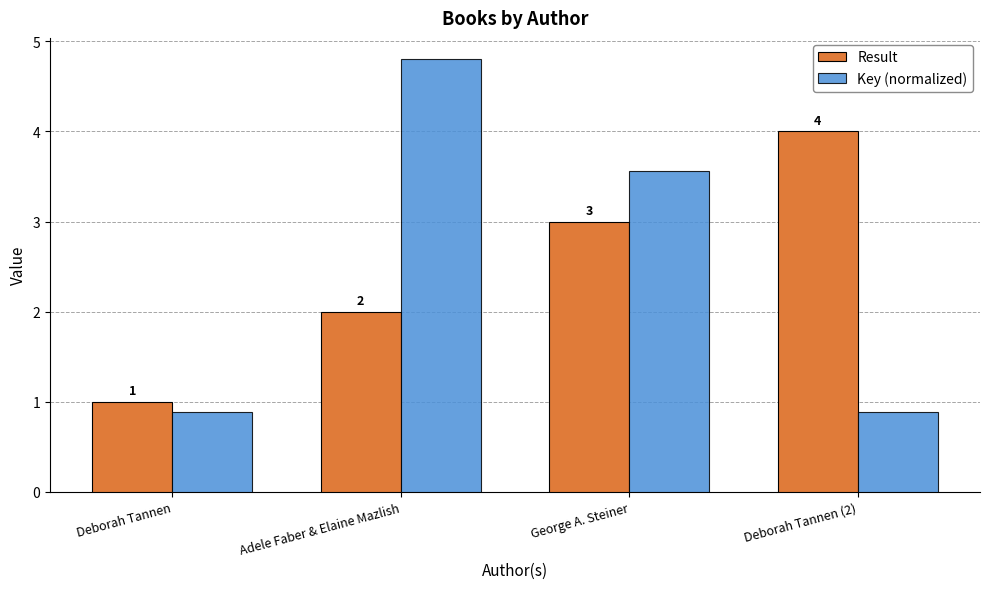

At how many categories does at least one series exceed 2?

3